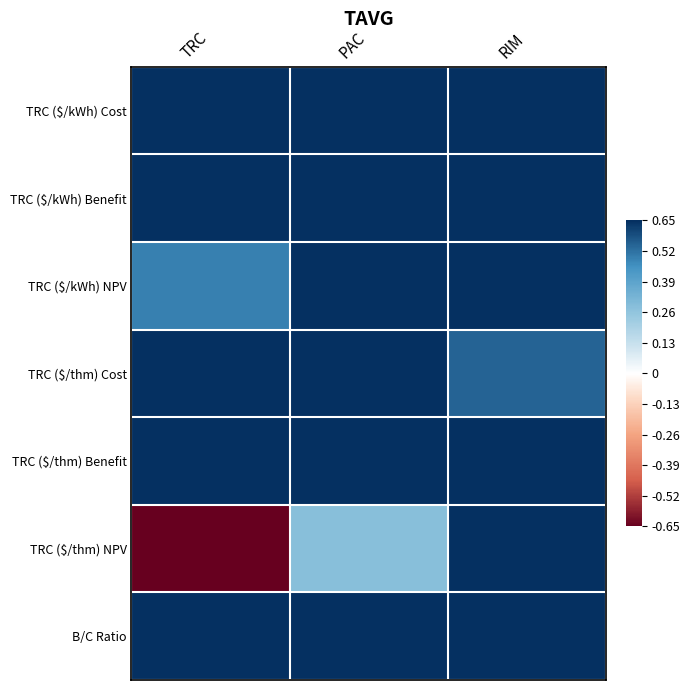

At PAC, list the series in order from largest to smallest.

TRC ($/kWh) Benefit, TRC ($/kWh) NPV, TRC ($/thm) Benefit, B/C Ratio, TRC ($/kWh) Cost, TRC ($/thm) Cost, TRC ($/thm) NPV